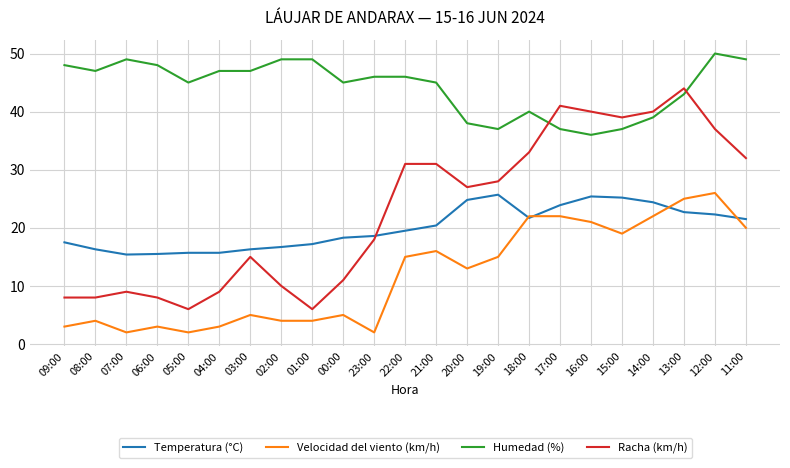

What is the difference between the Racha (km/h) values at 21:00 and 15:00?

8.0